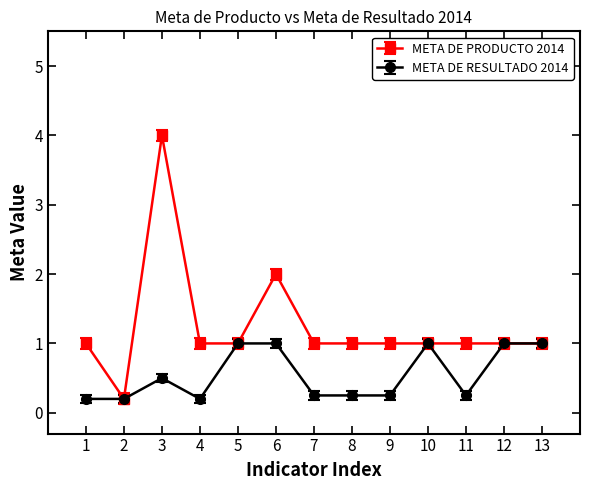

Which category has the highest value in the META DE PRODUCTO 2014 series?

3